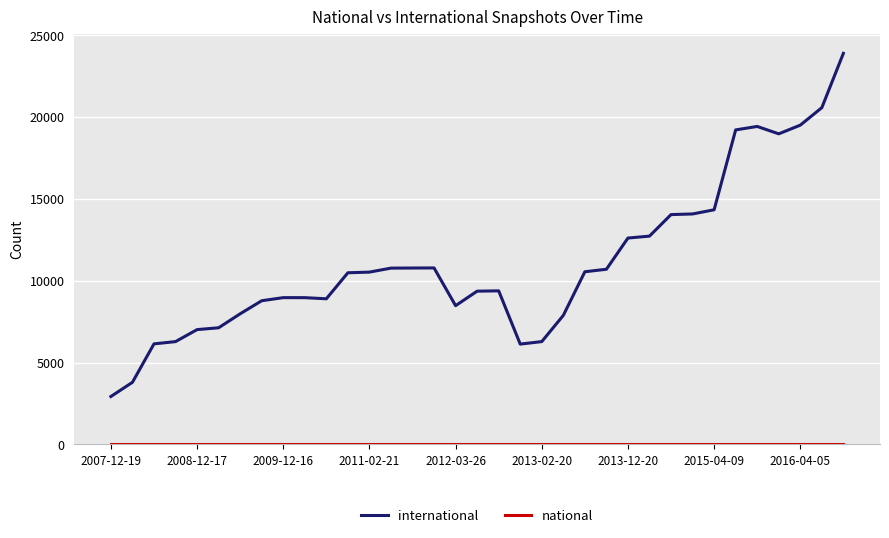

Reading right to left, transcribe all the data shown in this chart.

international: 23897	20578	19509	18978	19430	19219	14338	14083	14045	12729	12611	10705	10552	7886	6284	6132	9385	9366	8480	10785	10780	10774	10530	10490	8900	8969	8970	8781	7983	7129	7017	6284	6146	3798	2930
national: 0	0	0	0	0	0	0	0	0	0	0	0	0	0	0	0	0	0	0	0	0	0	0	0	0	0	0	0	0	0	0	0	0	0	0